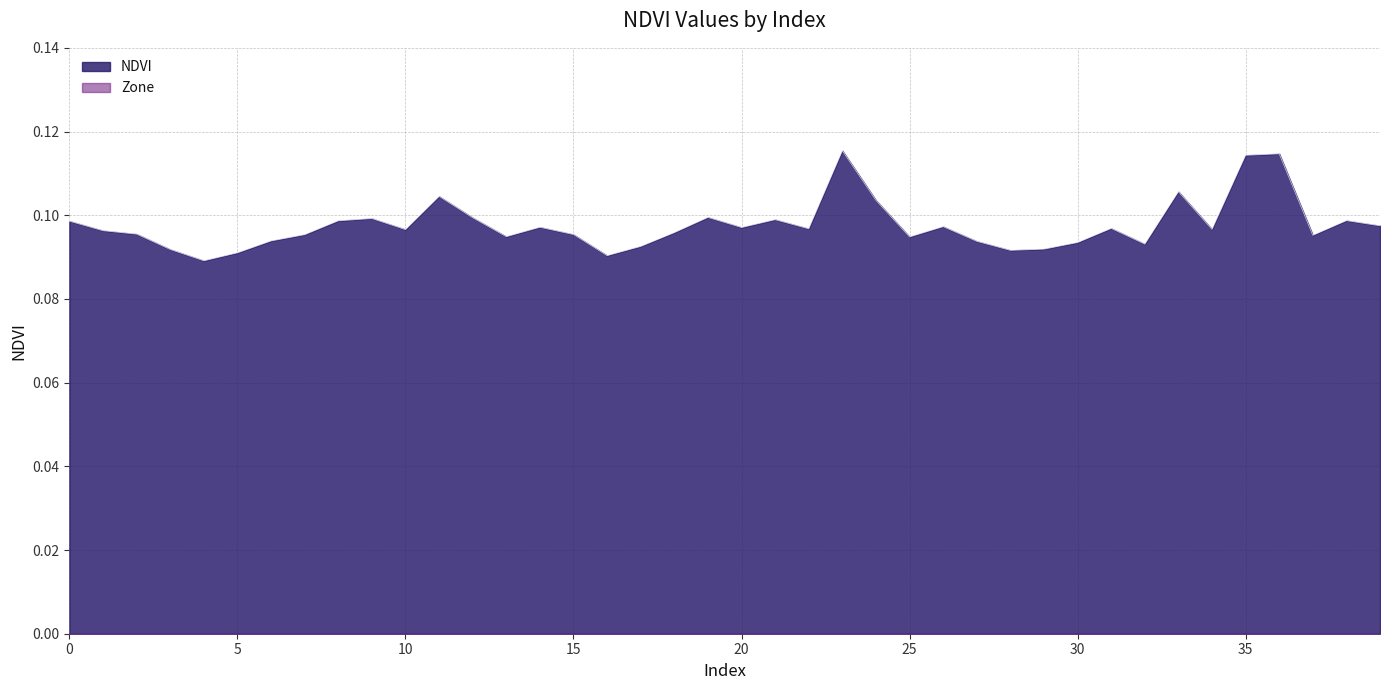

Rank the categories by value from highest to lowest.

23, 36, 35, 33, 11, 24, 19, 12, 9, 21, 38, 8, 0, 39, 26, 14, 20, 31, 22, 34, 10, 1, 18, 2, 15, 7, 37, 13, 25, 6, 27, 30, 32, 17, 29, 3, 28, 5, 16, 4